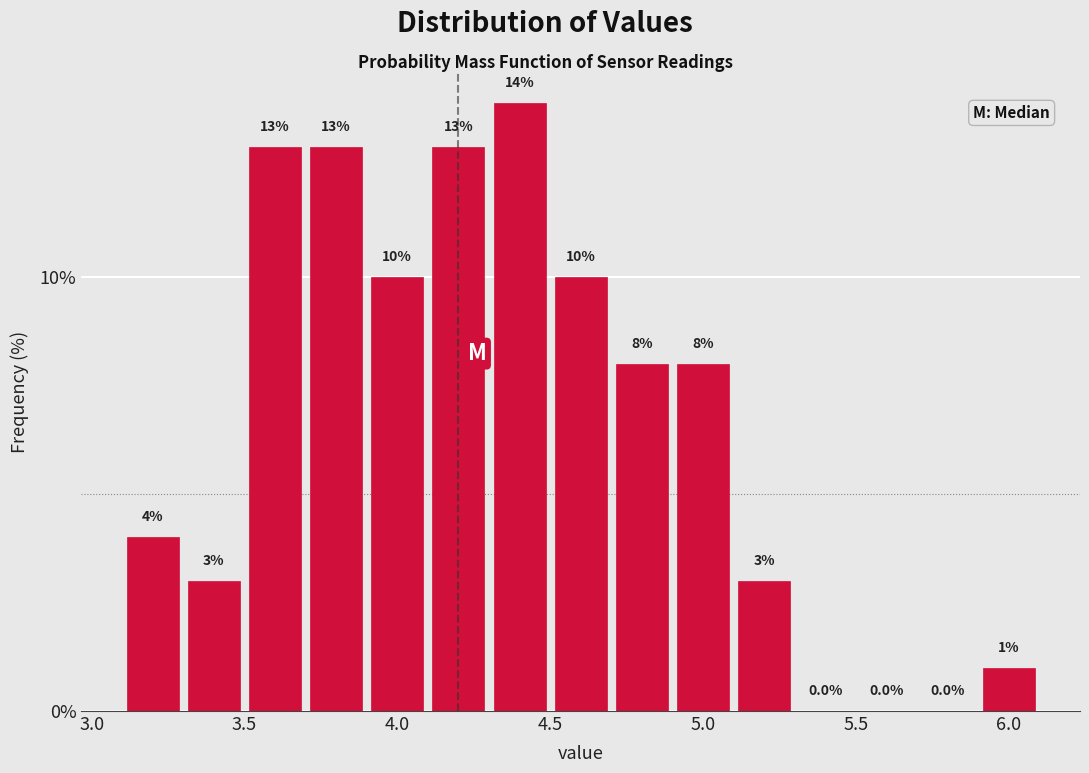

Over which range of the x-axis is the bar tallest?

4.3 to 4.5